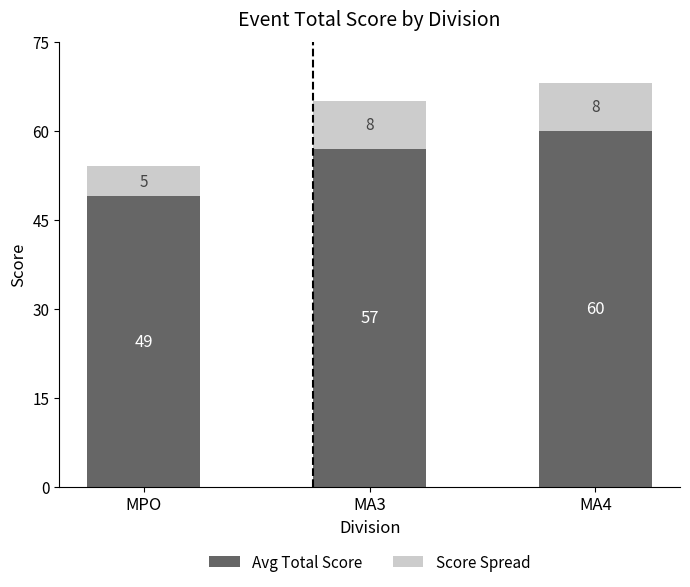

What is the total value across all series at MA3?

65